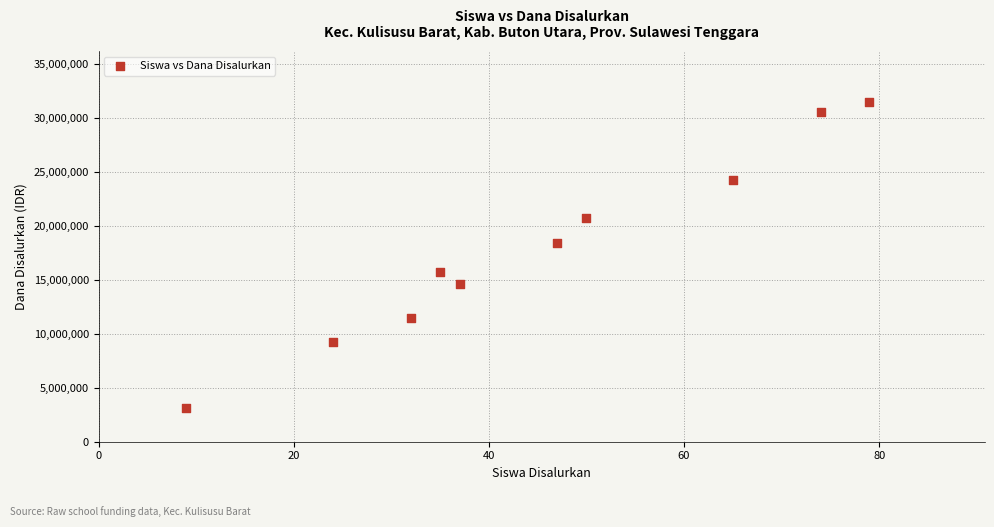

What is the average Y value?

17977500